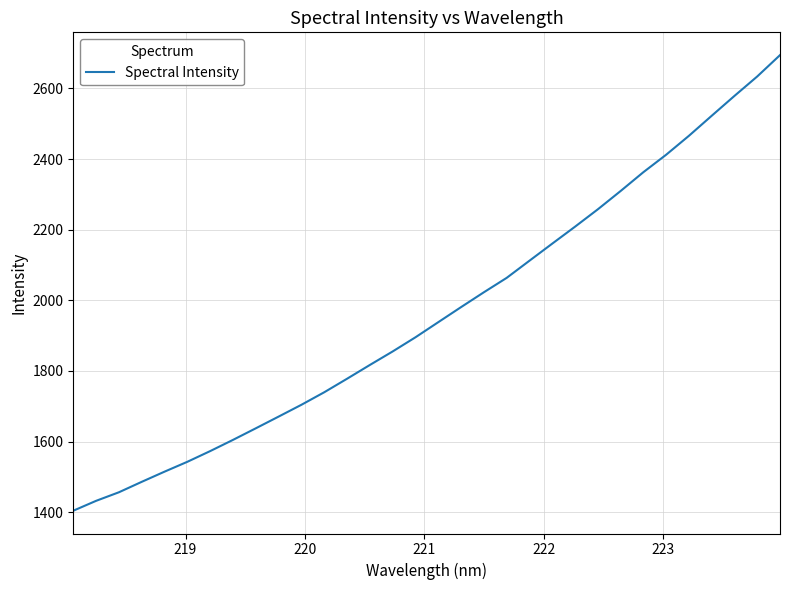

Reading left to right, extract all data points from this chart.

1404.1	1432.1	1456.4	1485.9	1514.8	1542.7	1573.0	1604.7	1637.5	1670.7	1704.1	1739.6	1777.8	1816.9	1855.1	1895.2	1938.0	1980.6	2022.6	2063.4	2112.0	2160.4	2208.4	2257.5	2309.3	2362.7	2412.1	2465.7	2522.4	2578.7	2633.7	2694.2